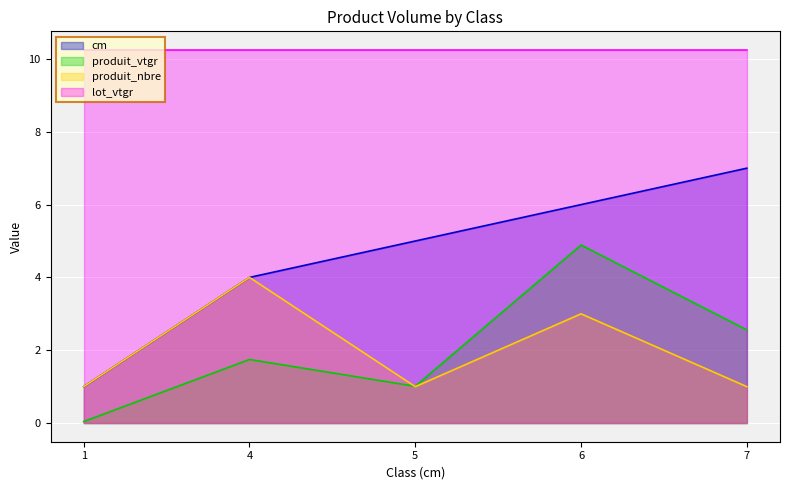

Between which two adjacent categories do produit_nbre and produit_vtgr first intersect?

4 and 5